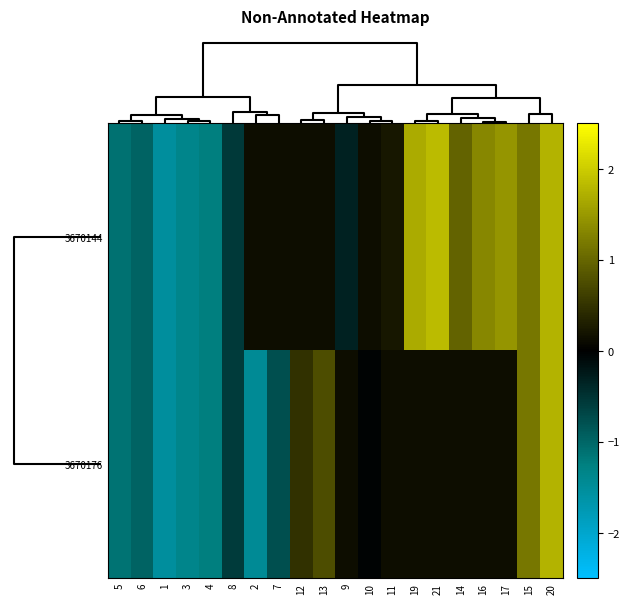

Reading left to right, what are all the values shown in this chart?

3670144: 5=-1.1	6=-1.0	1=-1.5	3=-1.4	4=-1.2	8=-0.6	2=0.1	7=0.1	12=0.1	13=0.1	9=-0.3	10=0.1	11=0.2	19=1.7	21=1.8	14=1.0	16=1.3	17=1.5	15=1.2	20=1.7
3670176: 5=-1.1	6=-1.0	1=-1.5	3=-1.4	4=-1.2	8=-0.6	2=-1.5	7=-0.8	12=0.5	13=0.7	9=0.1	10=-0.0	11=0.1	19=0.1	21=0.1	14=0.1	16=0.1	17=0.1	15=1.2	20=1.8